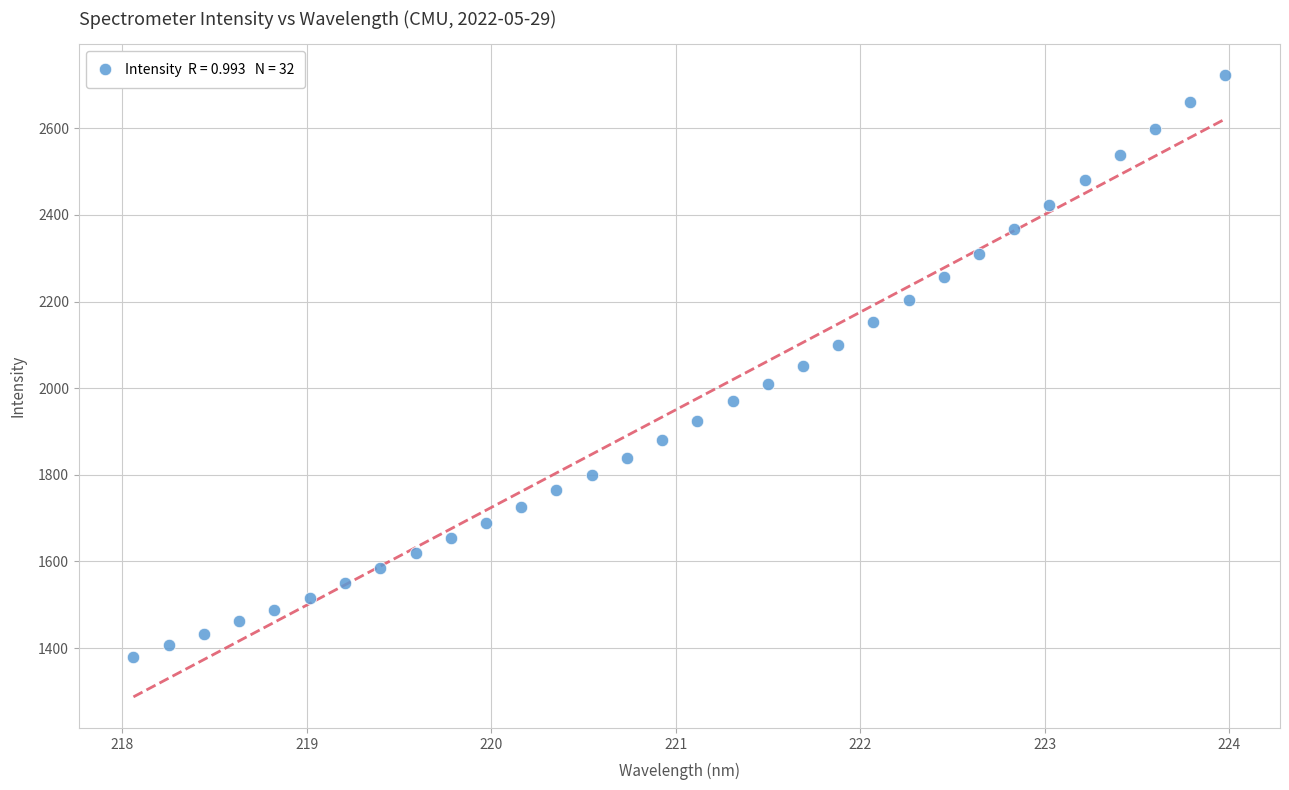

What is the range of X values (max minus min)?

5.9